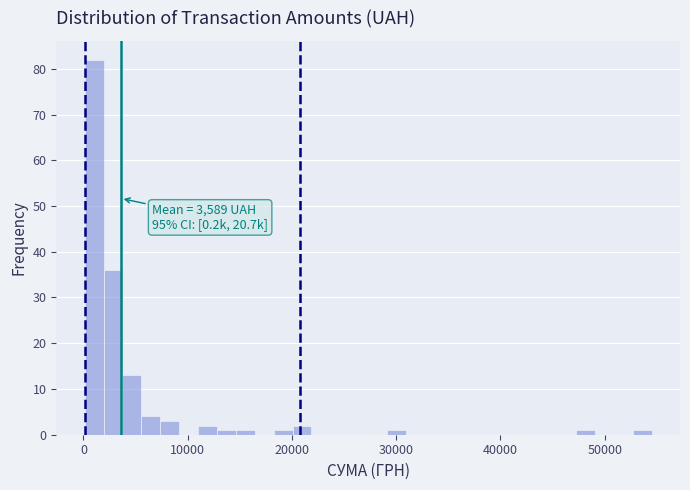

Around what value on the x-axis is the tallest bar? Give the approximate position of its centre, as read against the axis.

1000